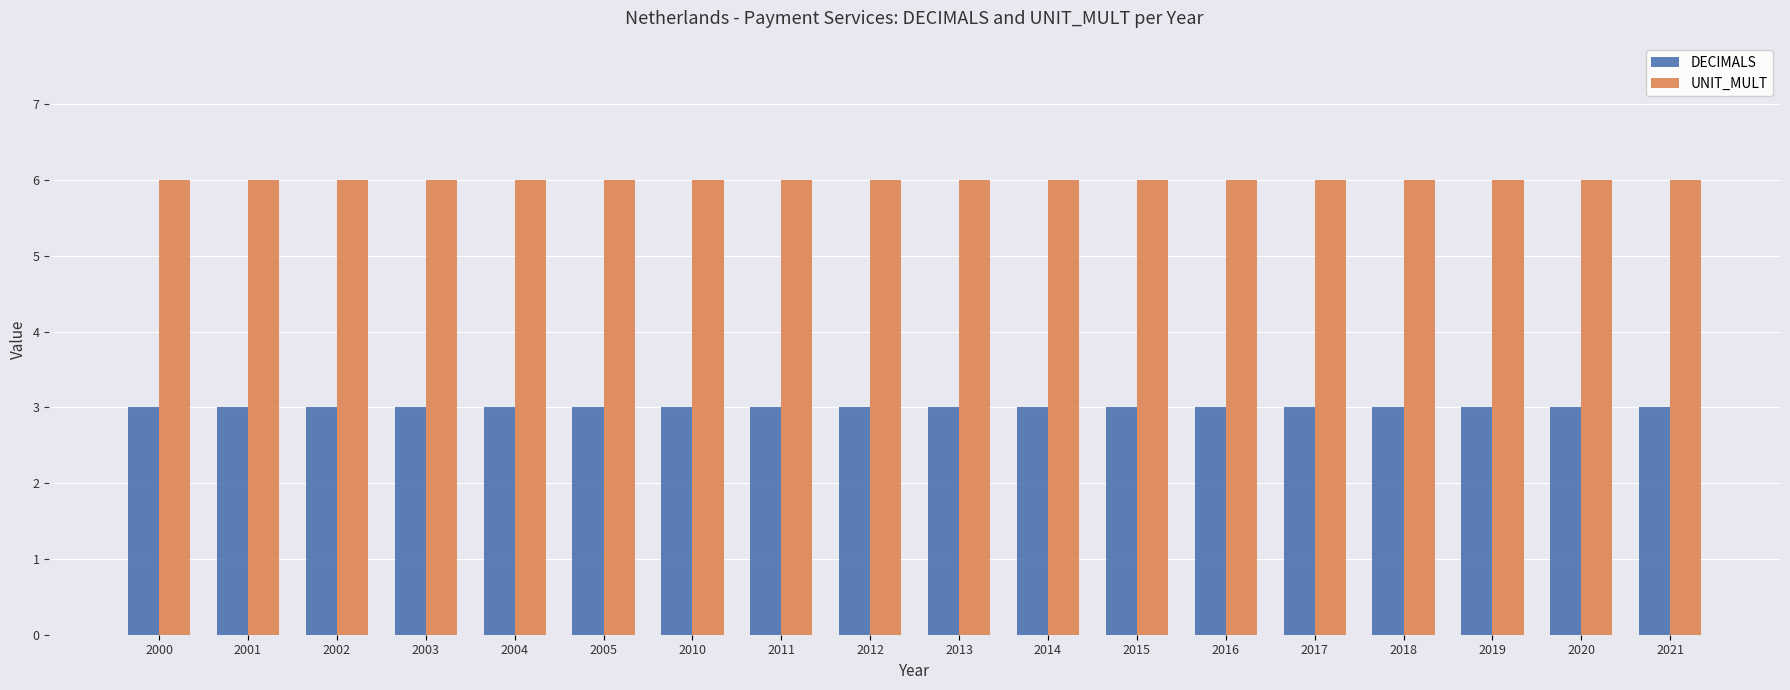

What is the maximum value for DECIMALS?

3